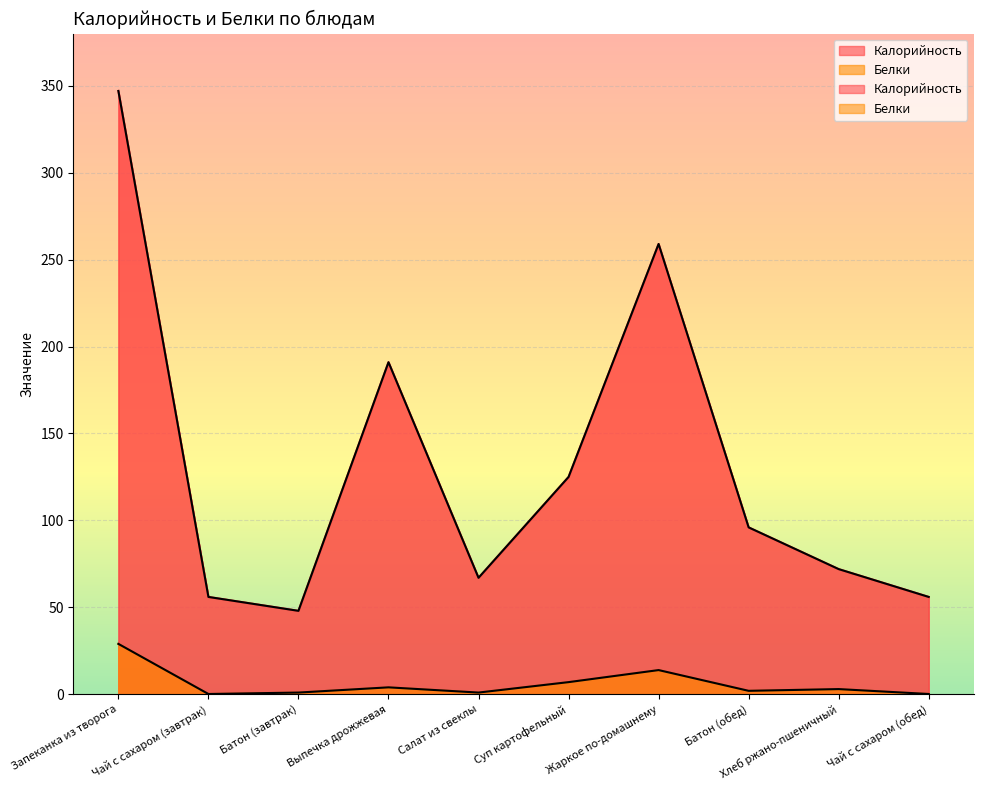

Where is the first local minimum for Калорийность?

Батон (завтрак)